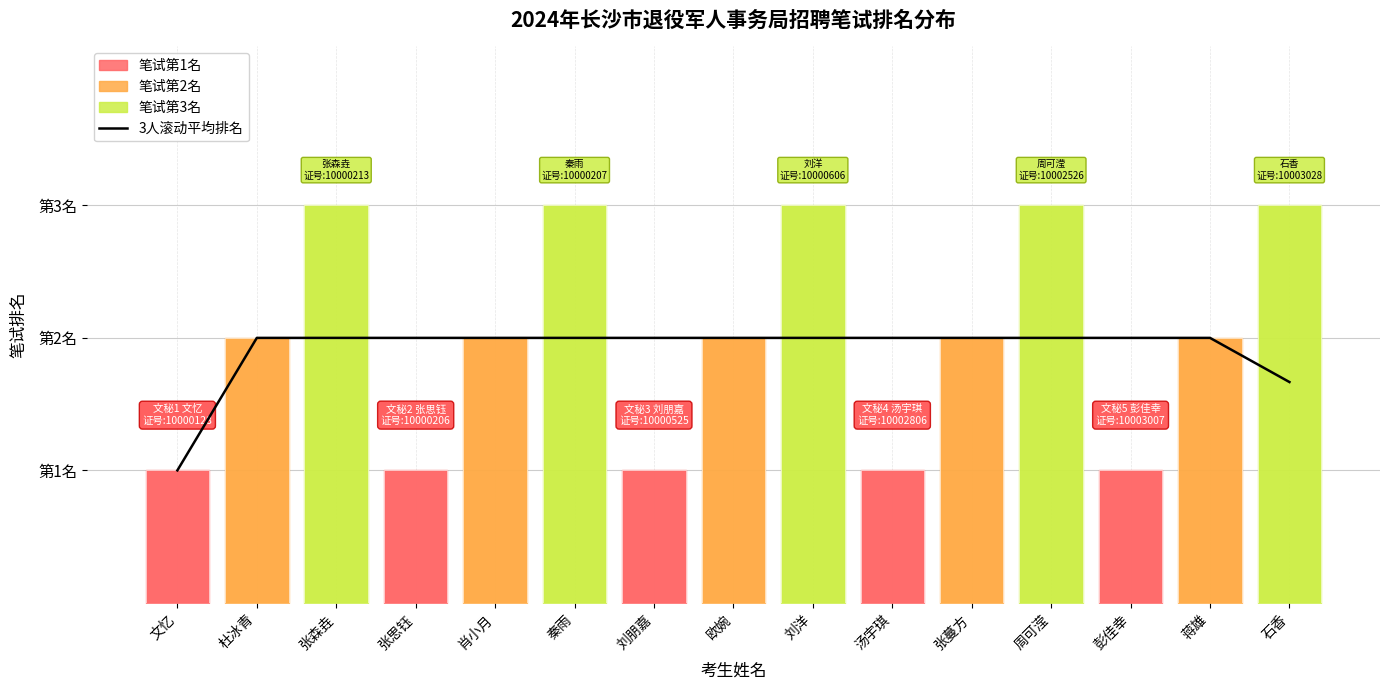

Reading left to right, extract all data points from this chart.

1.0	2.0	2.0	2.0	2.0	2.0	2.0	2.0	2.0	2.0	2.0	2.0	2.0	2.0	1.7